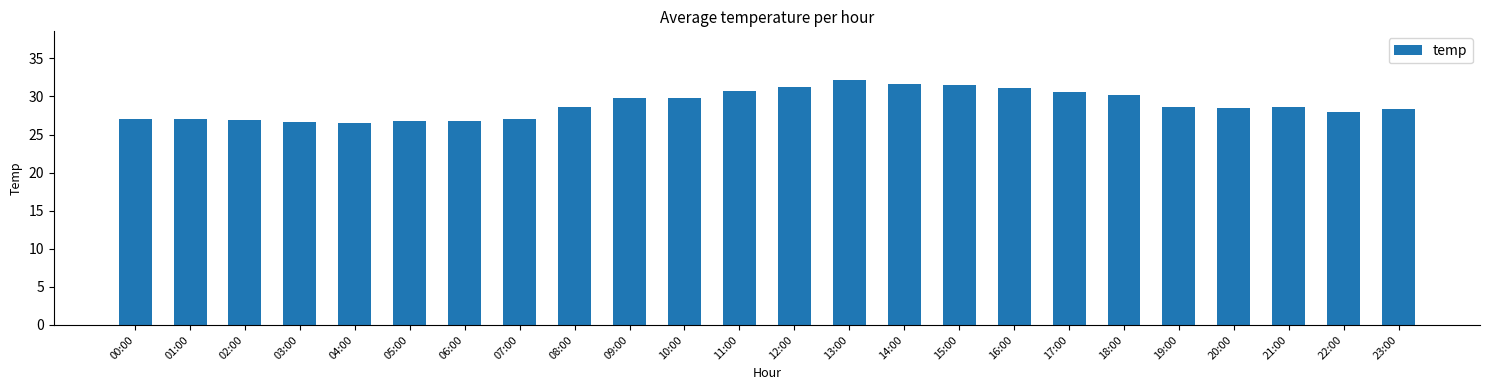

What is the minimum value shown in the chart?

26.6